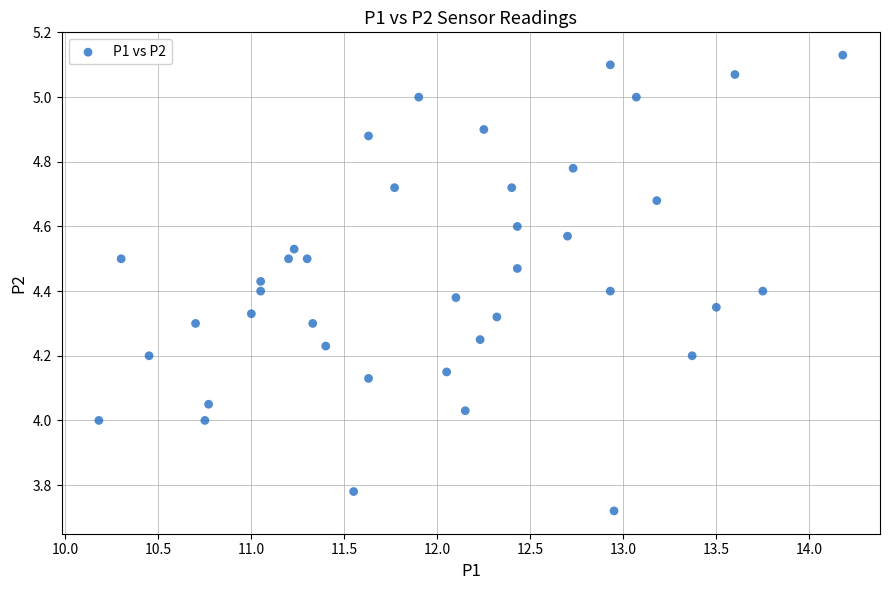

What is the range of Y values (max minus min)?

1.4